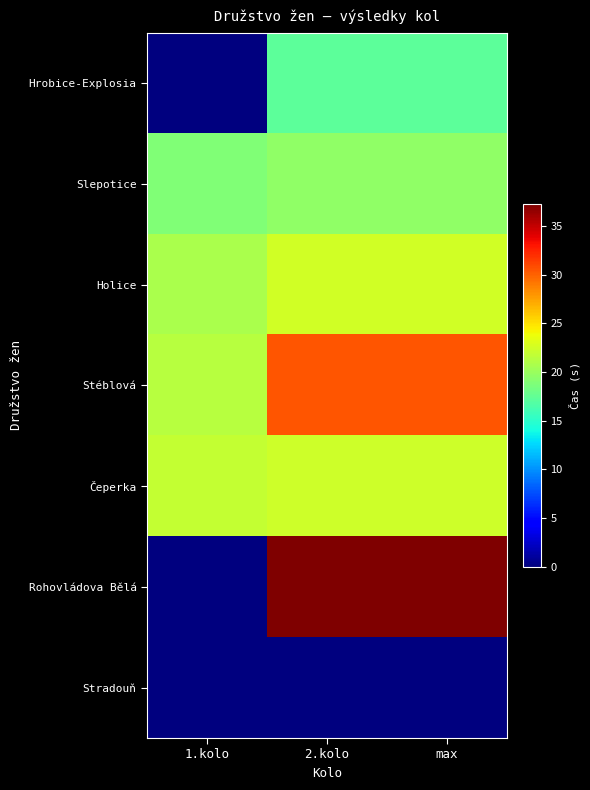

Reading right to left, transcribe all the data shown in this chart.

Hrobice-Explosia: max=17.2	2.kolo=17.2	1.kolo=0.0
Slepotice: max=19.6	2.kolo=19.6	1.kolo=18.9
Holice: max=22.6	2.kolo=22.6	1.kolo=20.7
Stéblová: max=30.4	2.kolo=30.4	1.kolo=21.4
Čeperka: max=22.4	2.kolo=22.4	1.kolo=21.9
Rohovládova Bělá: max=37.3	2.kolo=37.3	1.kolo=0.0
Stradouň: max=0.0	2.kolo=0.0	1.kolo=0.0